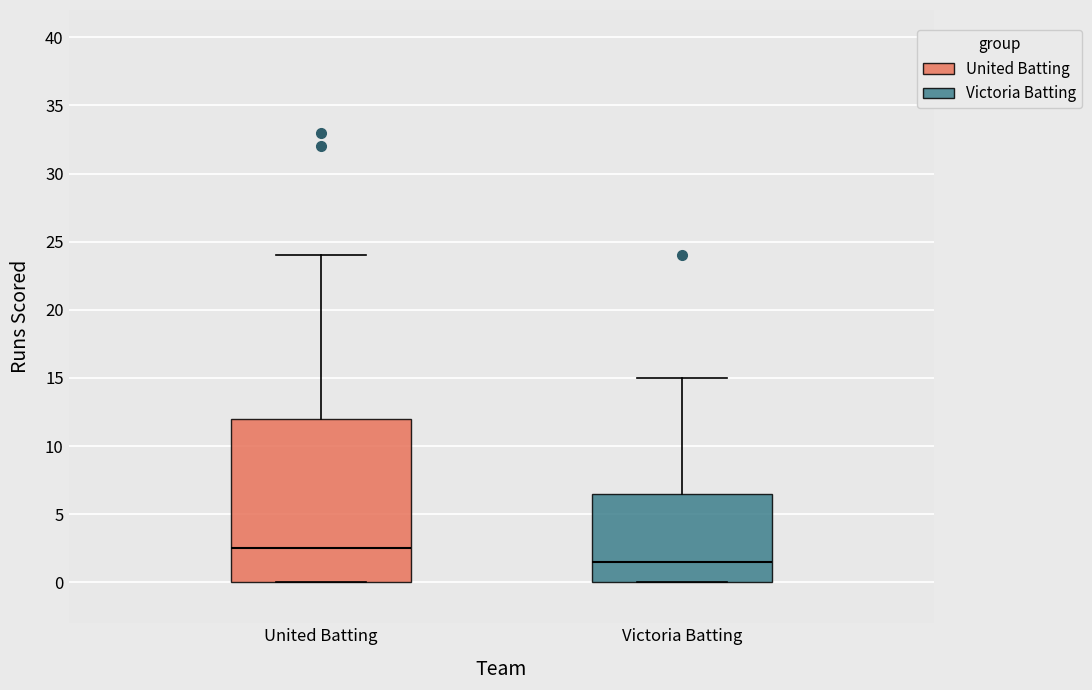

Which box's median line is the highest?

United Batting